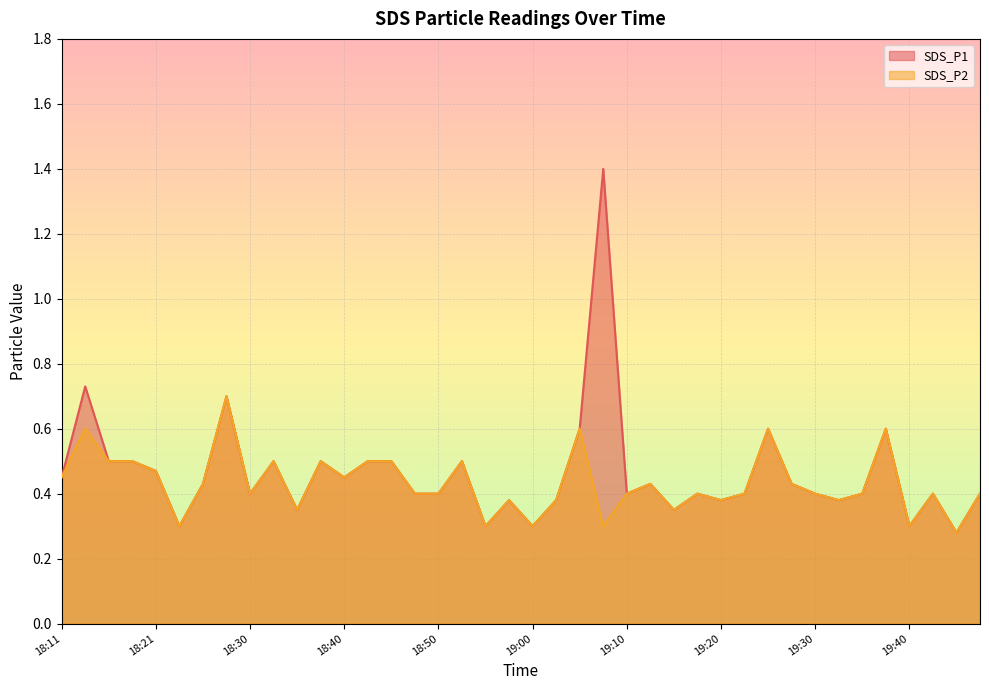

Reading left to right, transcribe all the data shown in this chart.

SDS_P1: 18:11=0.5	18:13=0.7	18:16=0.5	18:18=0.5	18:21=0.5	18:23=0.3	18:26=0.4	18:28=0.7	18:30=0.4	18:33=0.5	18:36=0.3	18:38=0.5	18:40=0.5	18:43=0.5	18:45=0.5	18:48=0.4	18:50=0.4	18:53=0.5	18:55=0.3	18:58=0.4	19:00=0.3	19:03=0.4	19:05=0.6	19:08=1.4	19:10=0.4	19:13=0.4	19:15=0.3	19:18=0.4	19:20=0.4	19:22=0.4	19:25=0.6	19:27=0.4	19:30=0.4	19:32=0.4	19:35=0.4	19:37=0.6	19:40=0.3	19:42=0.4	19:45=0.3	19:47=0.4
SDS_P2: 18:11=0.5	18:13=0.6	18:16=0.5	18:18=0.5	18:21=0.5	18:23=0.3	18:26=0.4	18:28=0.7	18:30=0.4	18:33=0.5	18:36=0.3	18:38=0.5	18:40=0.5	18:43=0.5	18:45=0.5	18:48=0.4	18:50=0.4	18:53=0.5	18:55=0.3	18:58=0.4	19:00=0.3	19:03=0.4	19:05=0.6	19:08=0.3	19:10=0.4	19:13=0.4	19:15=0.3	19:18=0.4	19:20=0.4	19:22=0.4	19:25=0.6	19:27=0.4	19:30=0.4	19:32=0.4	19:35=0.4	19:37=0.6	19:40=0.3	19:42=0.4	19:45=0.3	19:47=0.4